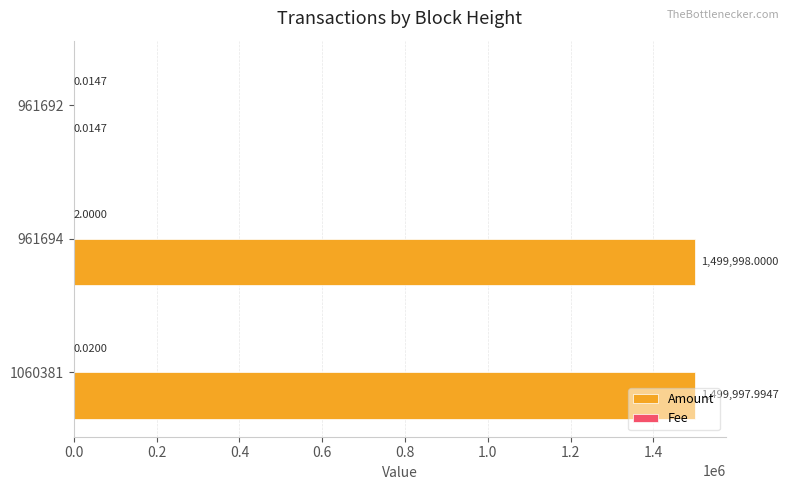

Which series has the largest total across all categories?

Amount